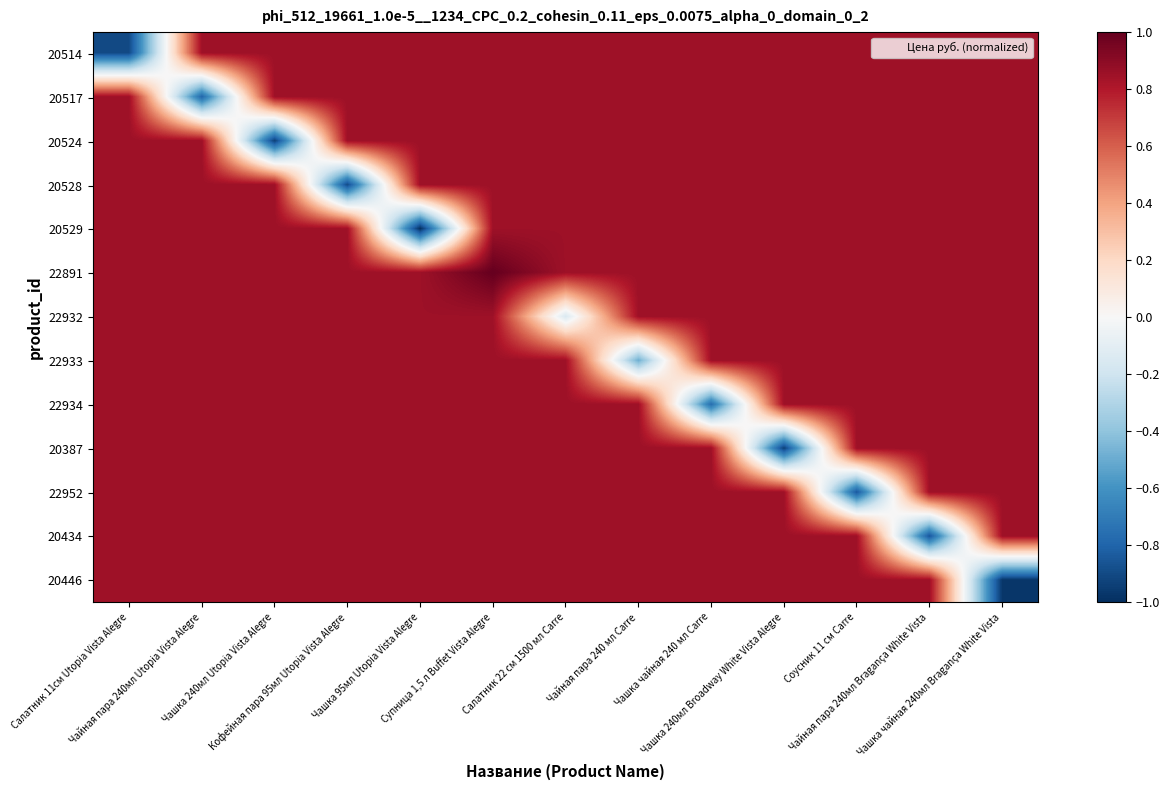

How many categories are shown in the chart?

13